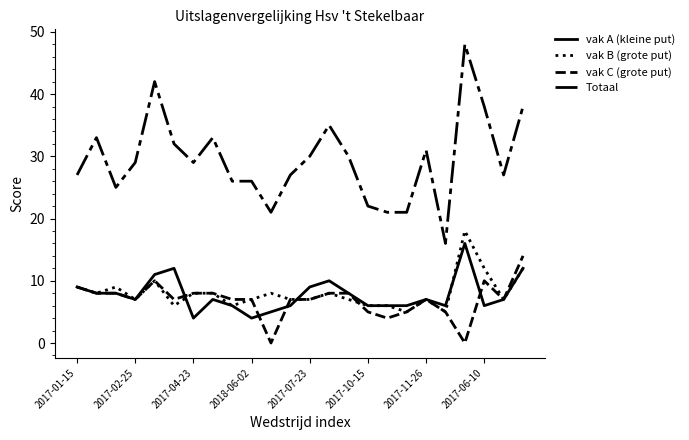

True or false: vak C (grote put) and Totaal cross at least once.

False